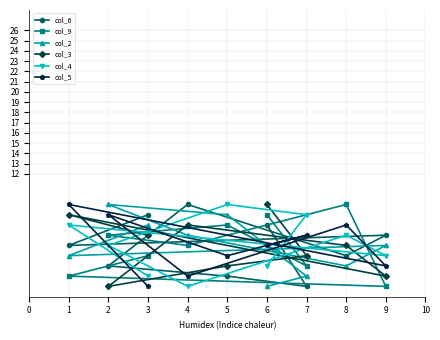

Count the col_9 values in the range 3 to 7.

5